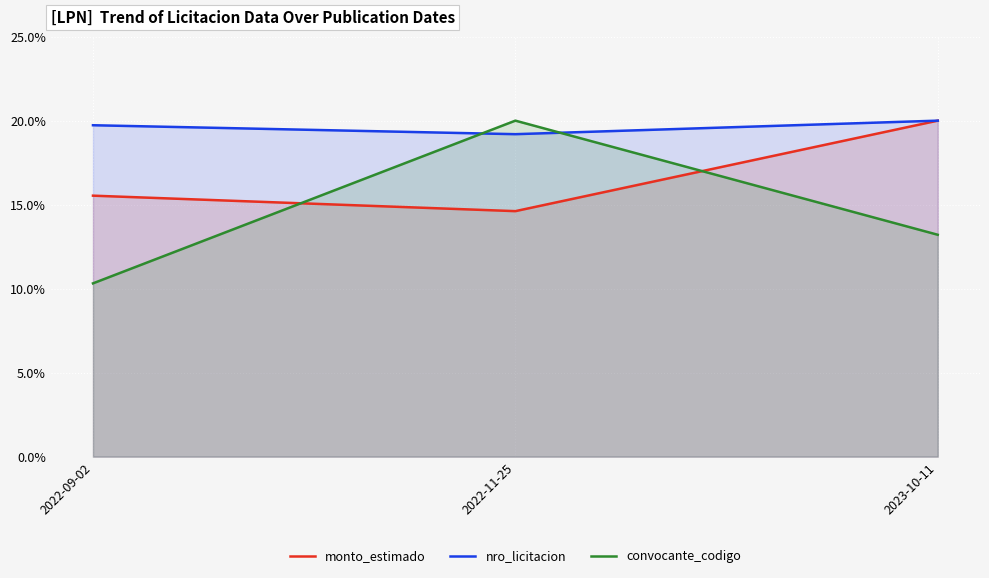

What is the total value across all series at 2022-09-02?

45.6